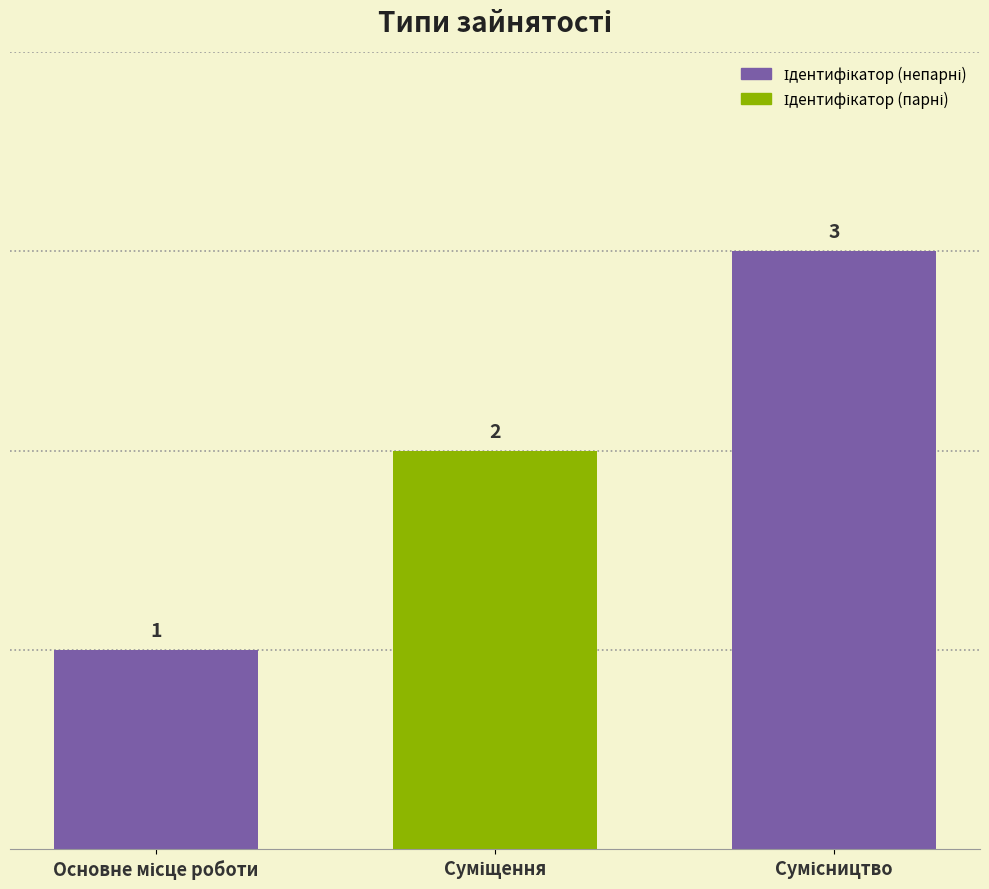

Count the values in the range 1 to 3.

3